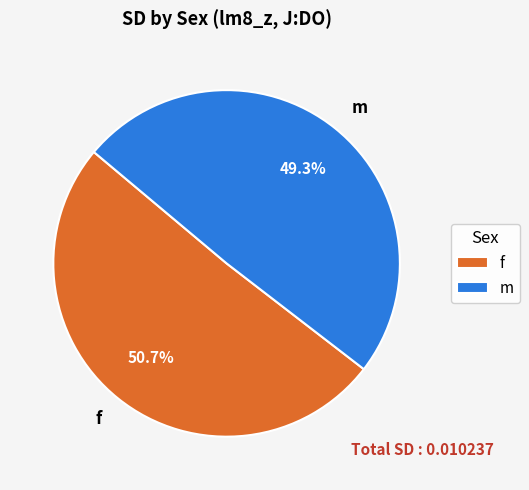

To the nearest percent, what portion does f represent?

51%